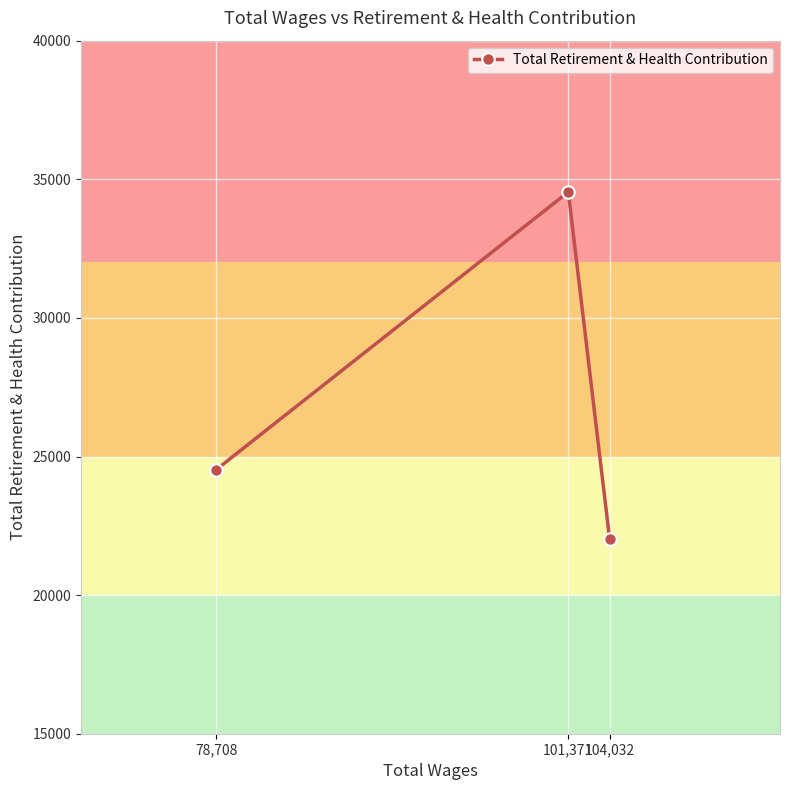

Rank the categories by value from highest to lowest.

101,371, 78,708, 104,032